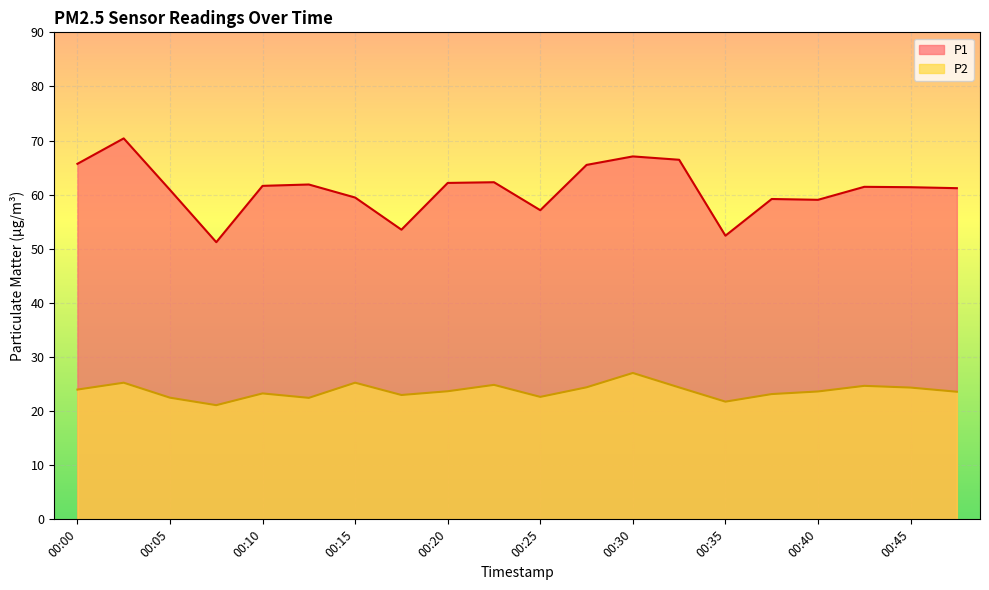

Reading left to right, extract all data points from this chart.

P1: 65.7	70.4	60.9	51.2	61.6	61.9	59.5	53.5	62.2	62.3	57.1	65.5	67.1	66.5	52.4	59.2	59.0	61.5	61.4	61.2
P2: 24.0	25.2	22.5	21.1	23.3	22.4	25.2	23.0	23.7	24.9	22.6	24.4	27.1	24.4	21.8	23.1	23.6	24.7	24.4	23.6